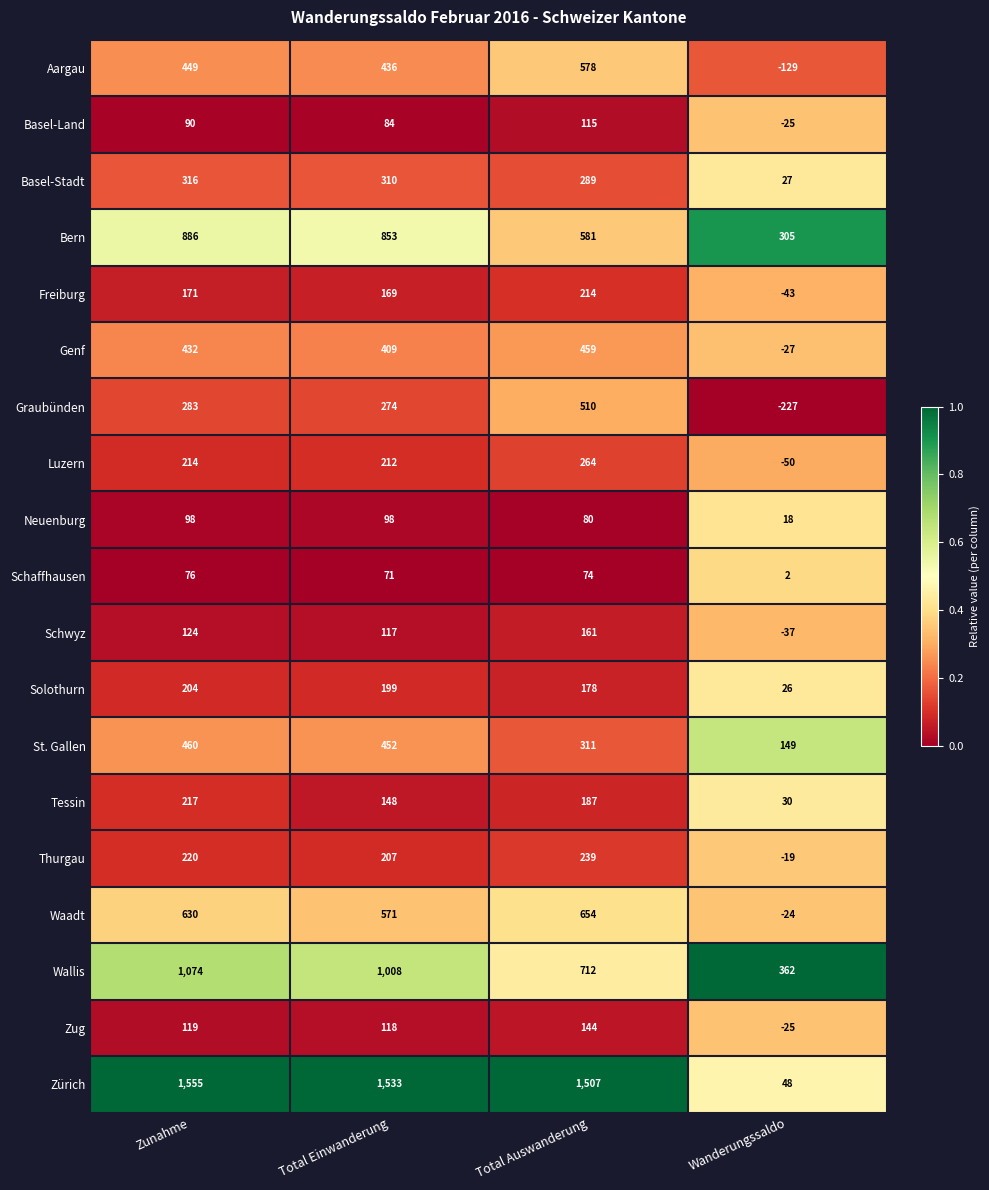

At which category is the sum across all series the highest?

Zunahme